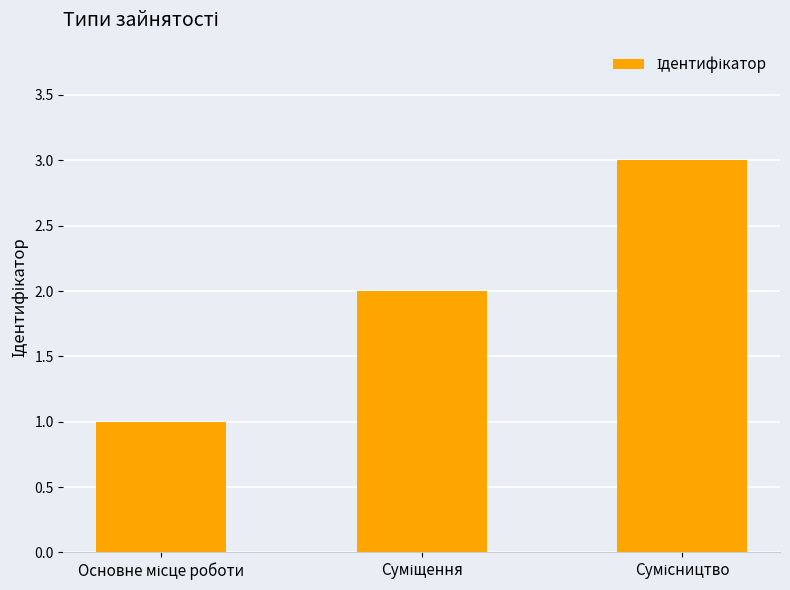

What is the sum of all values?

6